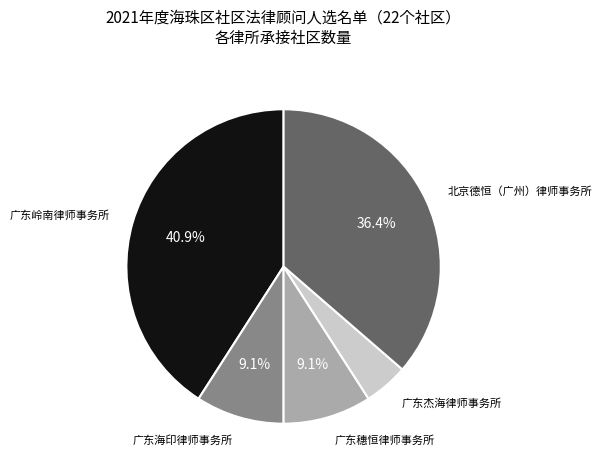

Is there a majority slice in this chart?

No